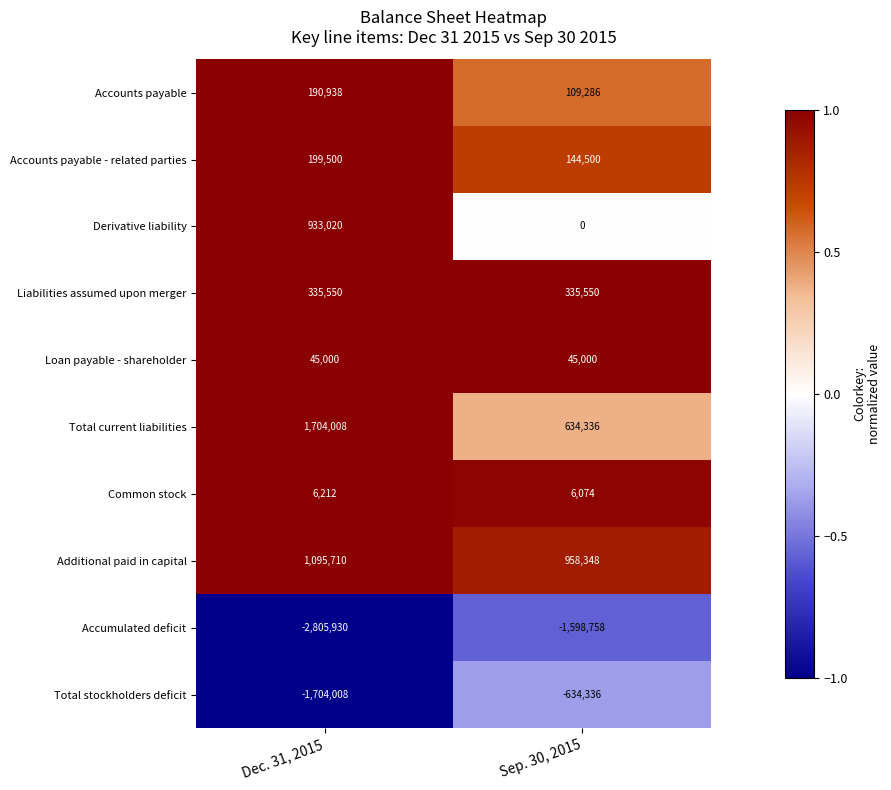

Which series has the widest spread of values?

Accumulated deficit